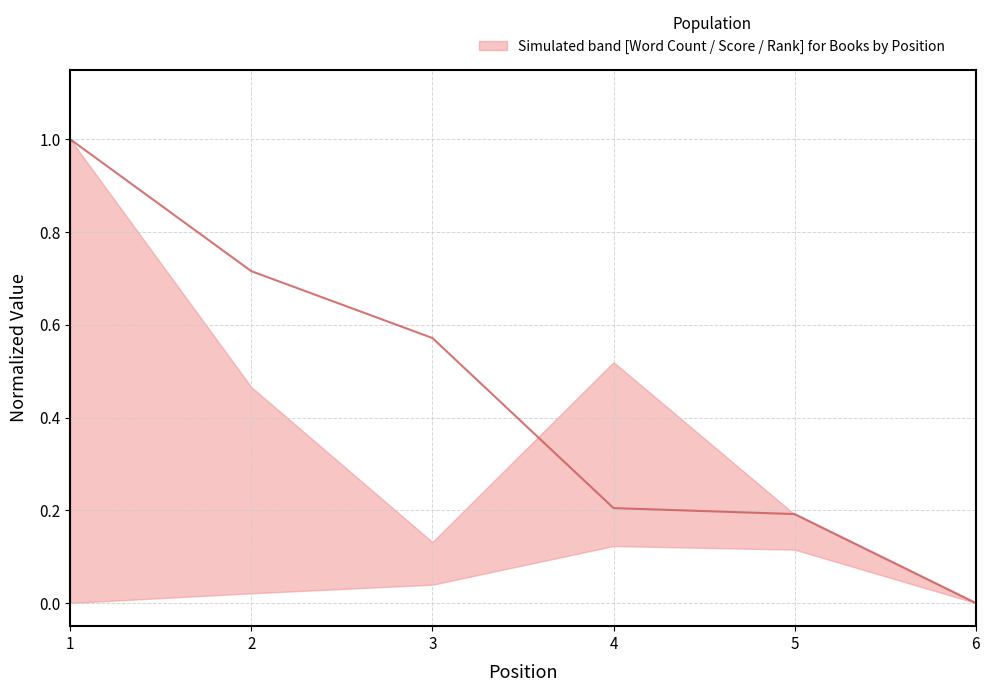

List the labels in order of value, smallest first.

6, 5, 4, 3, 2, 1